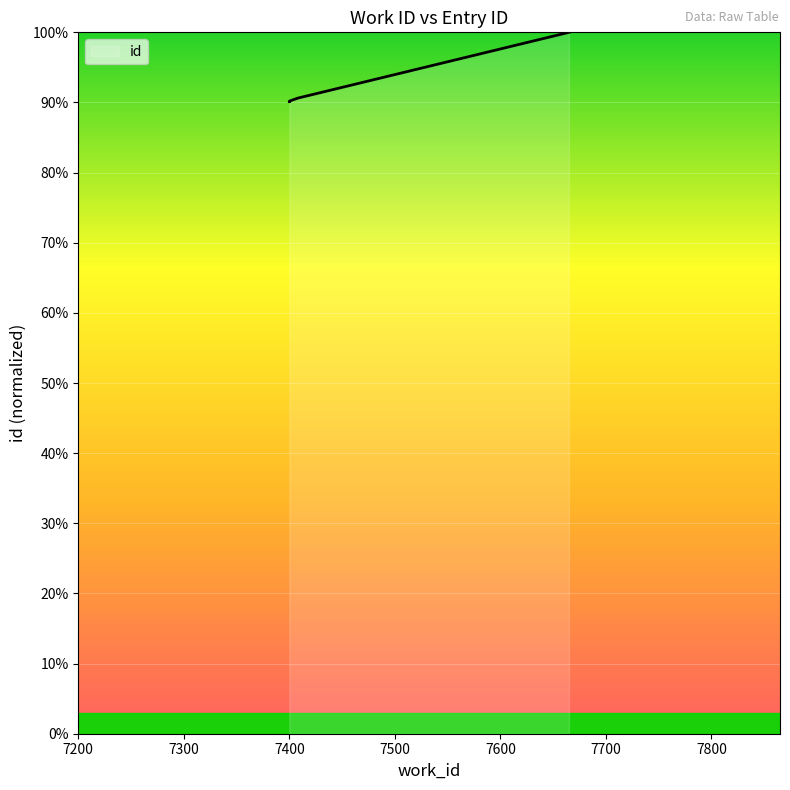

What is the change in value from 7400 to 7408?

+0.4